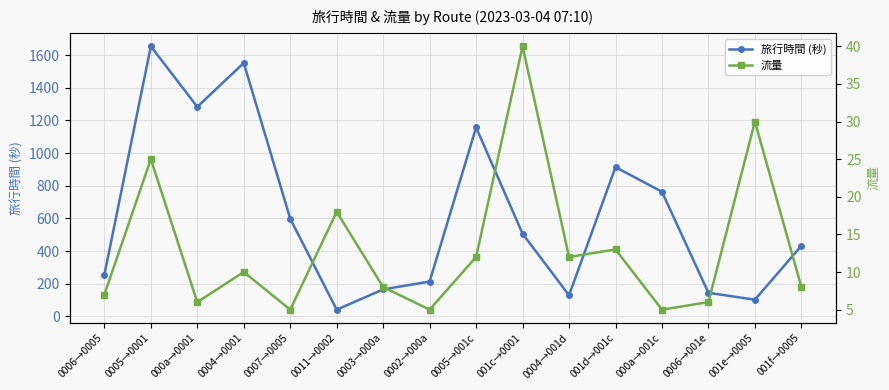

True or false: 流量 has more than 1 interior local peaks.

True